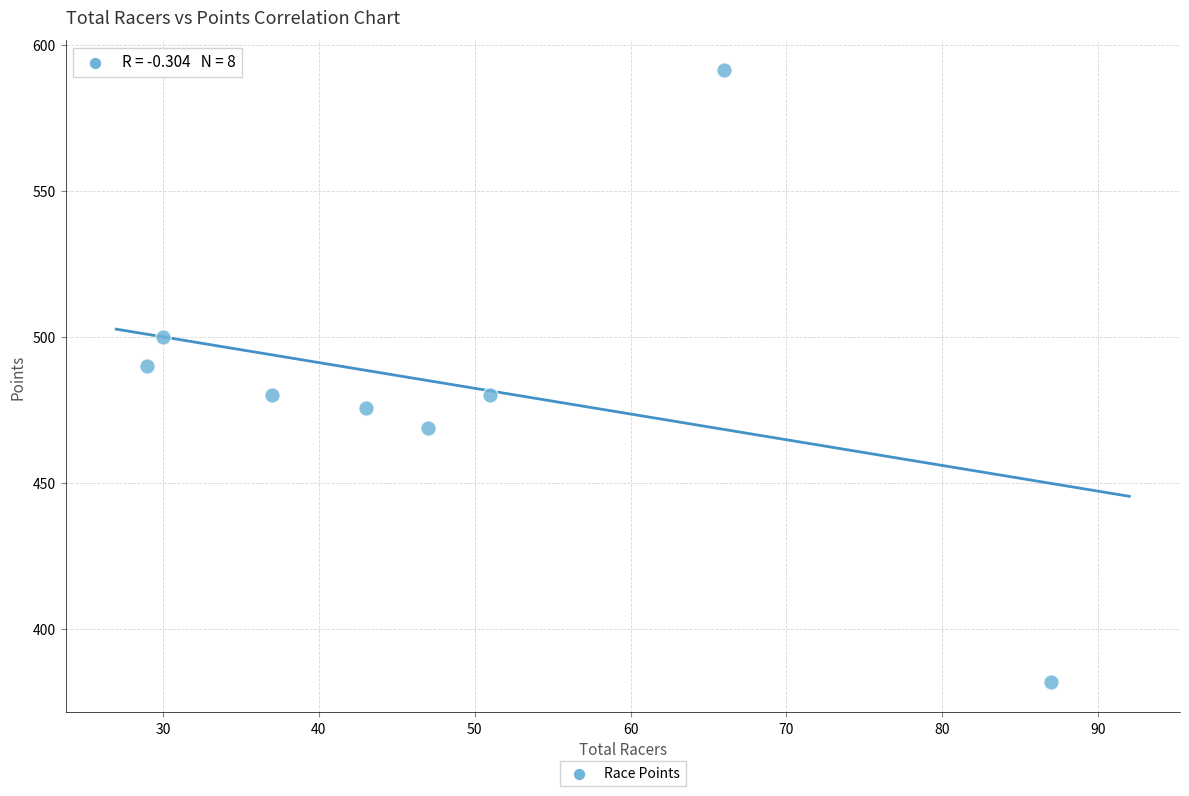

What is the average Y value?

483.4